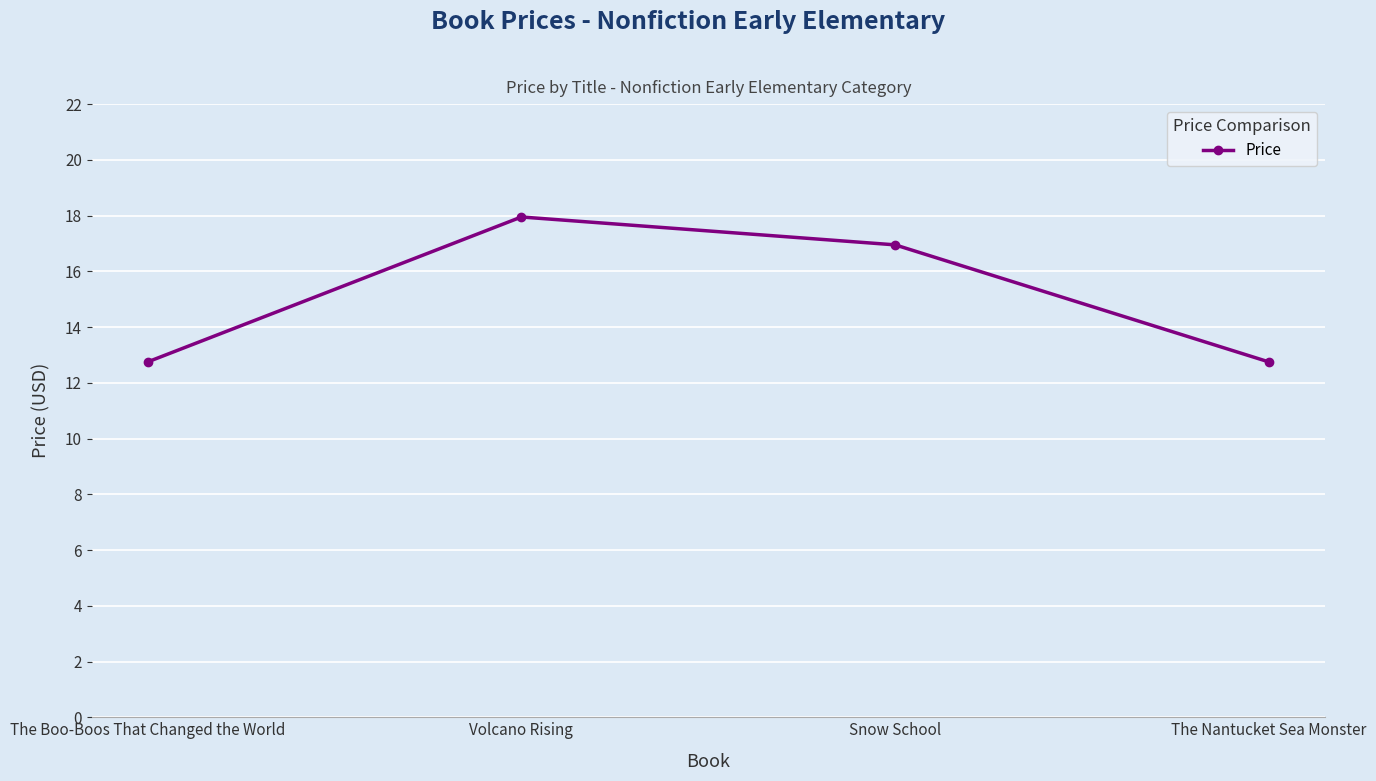

True or false: the data has more than 1 interior local peaks.

False